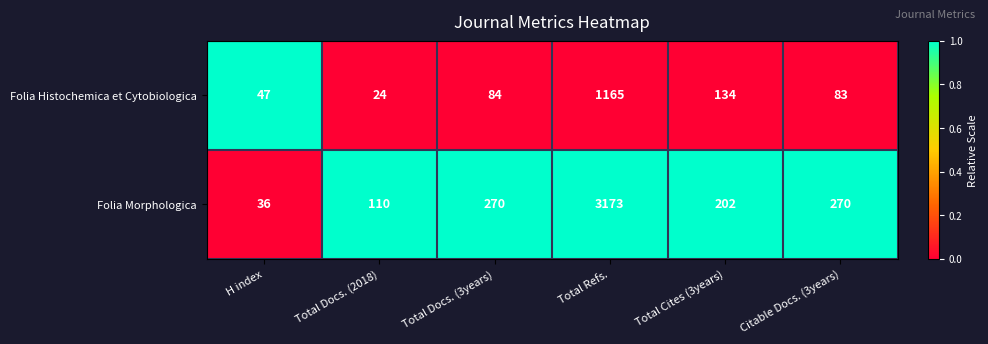

Which series has the widest spread of values?

Folia Morphologica